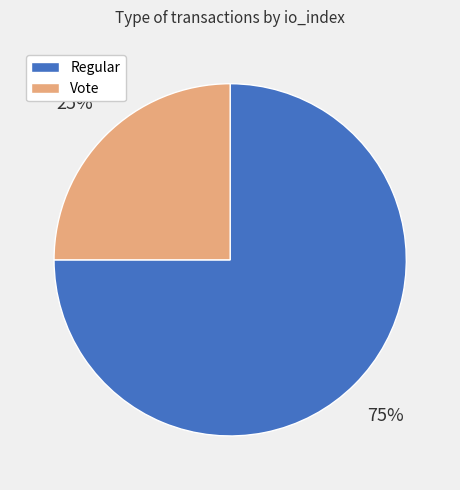

How many slices are in this pie chart?

2